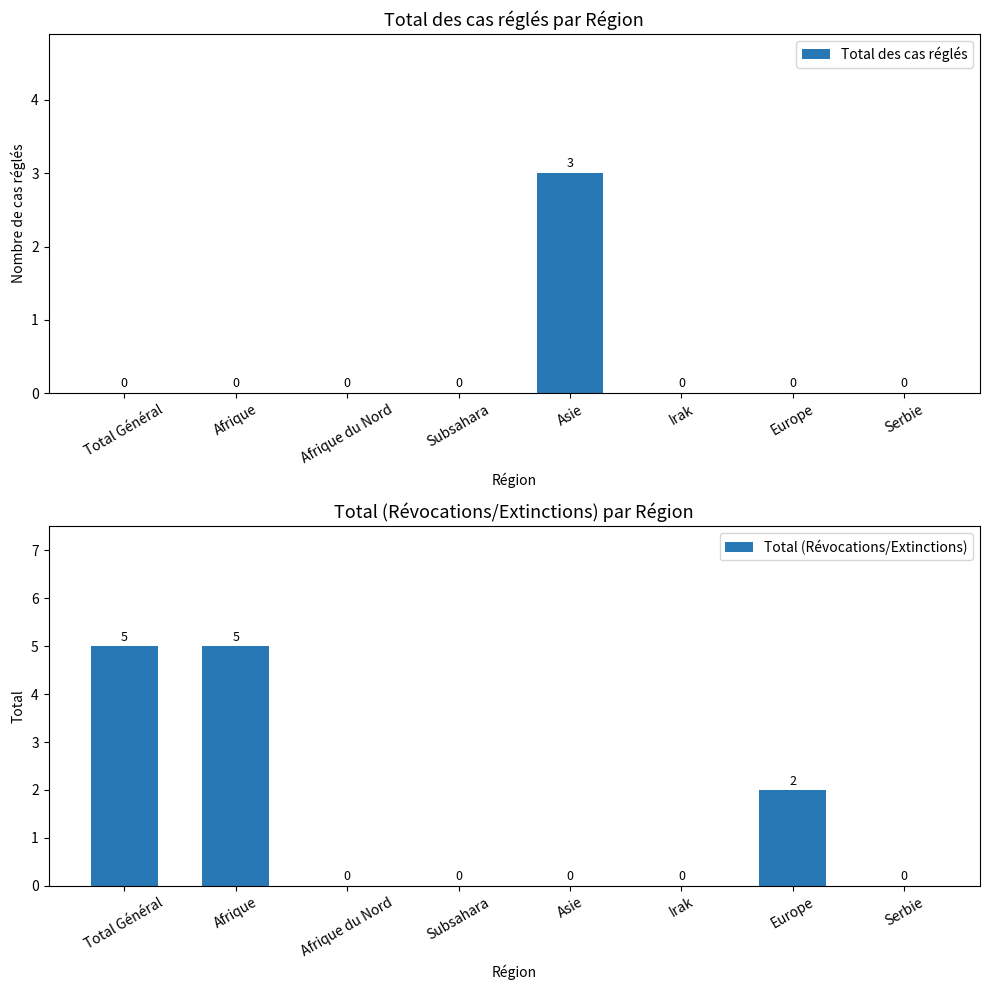

Reading right to left, extract all data points from this chart.

Total des cas réglés: Serbie=0	Europe=0	Irak=0	Asie=3	Subsahara=0	Afrique du Nord=0	Afrique=0	Total Général=0
Total (Révocations/Extinctions): Serbie=0	Europe=2	Irak=0	Asie=0	Subsahara=0	Afrique du Nord=0	Afrique=5	Total Général=5